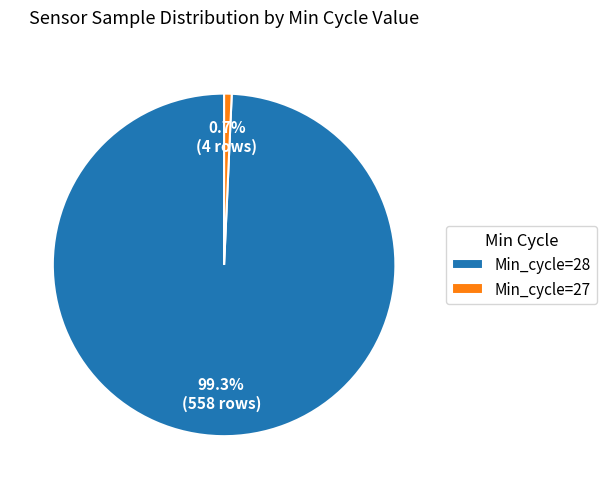

Rank the categories by value from lowest to highest.

Min_cycle=27, Min_cycle=28